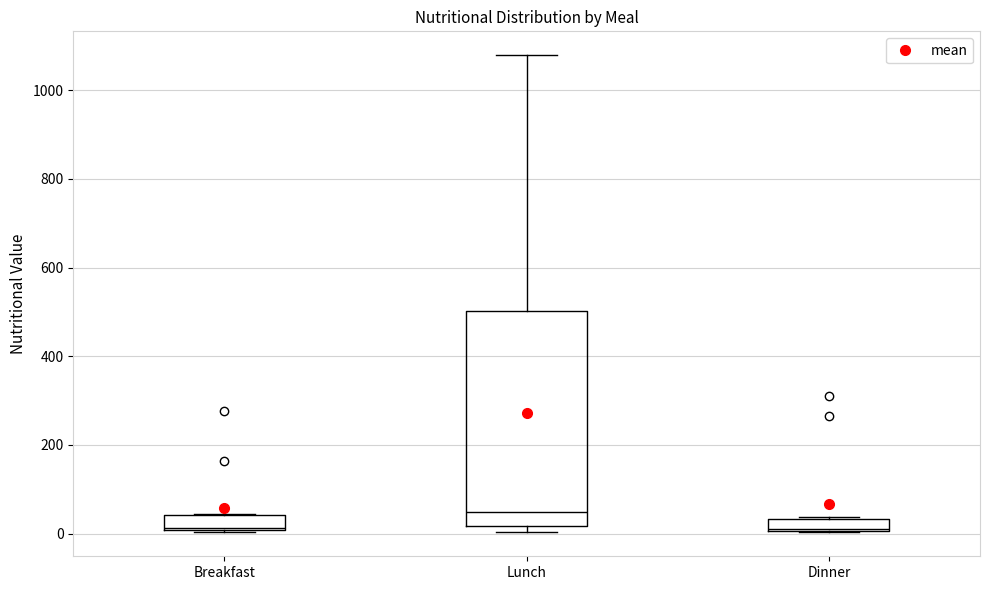

Where does the median line of the box for Dinner sit on the y-axis? The values are not printed on the chart, so give them approximately, as read against the axis.

20